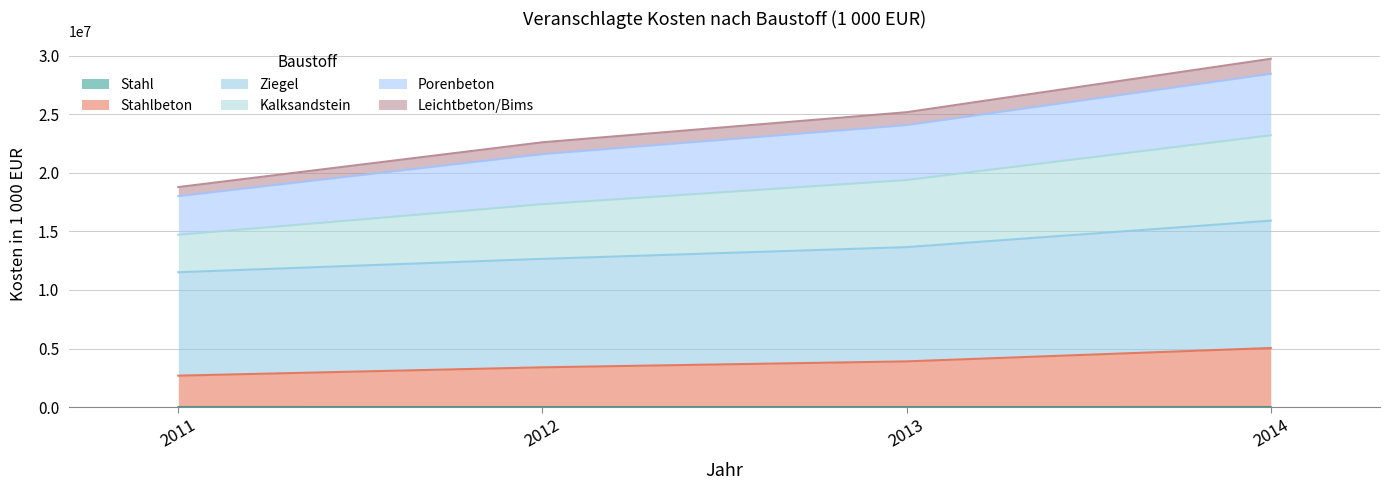

What value does the Stahlbeton series have at 2013?

3900835